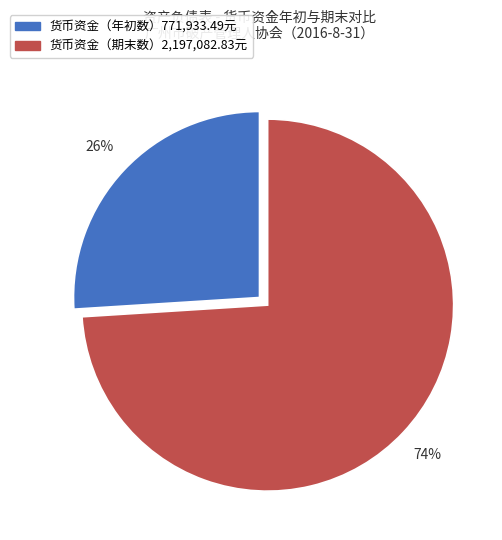

To the nearest percent, what is the difference between the largest and smallest slice percentages?

48%